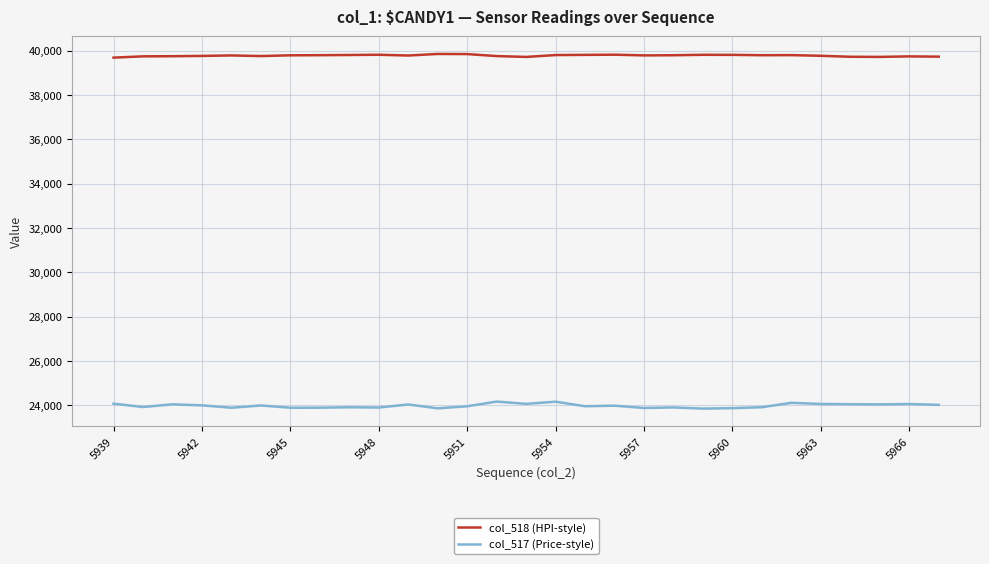

Which series has the largest total across all categories?

col_518 (HPI-style)